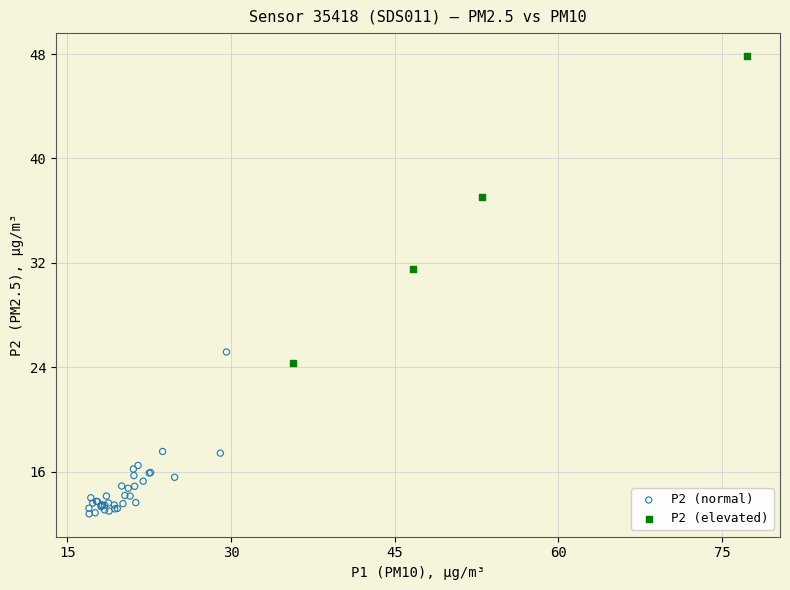

Which series contains the highest Y value?

P2 (elevated)